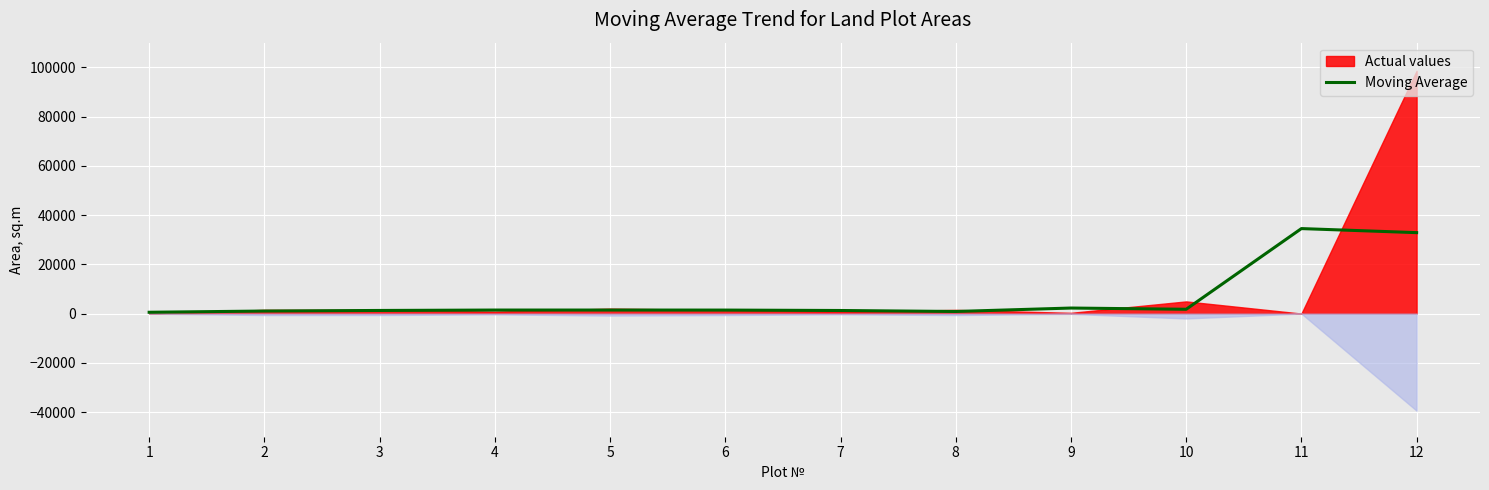

How many interior local valleys (lower than both neighbors) does the data have?

2